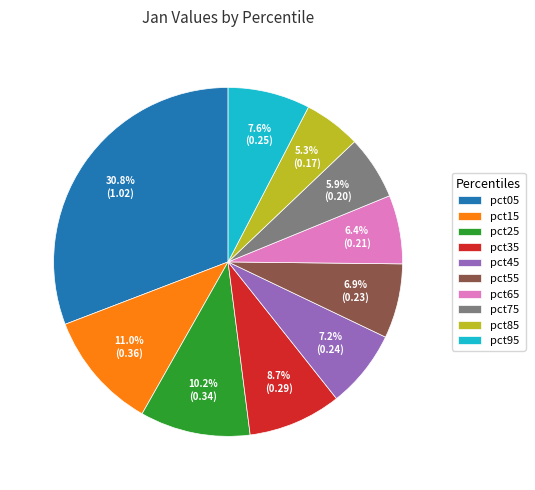

Count the number of slices in the pie.

10